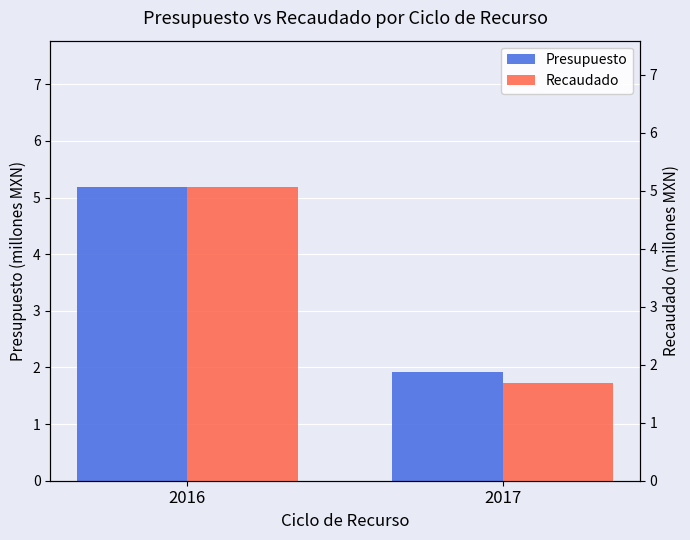

Which series has the largest range (max minus min)?

Recaudado